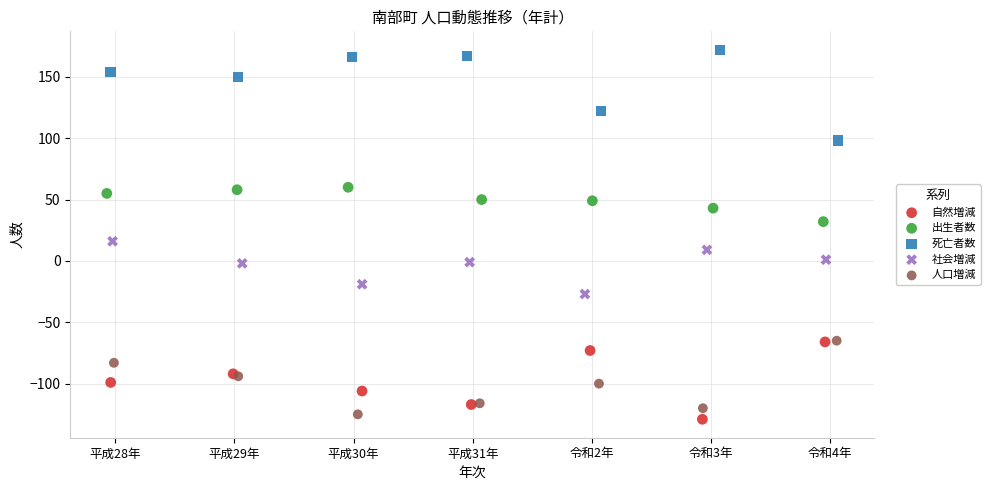

Which series reaches the minimum Y coordinate?

自然増減